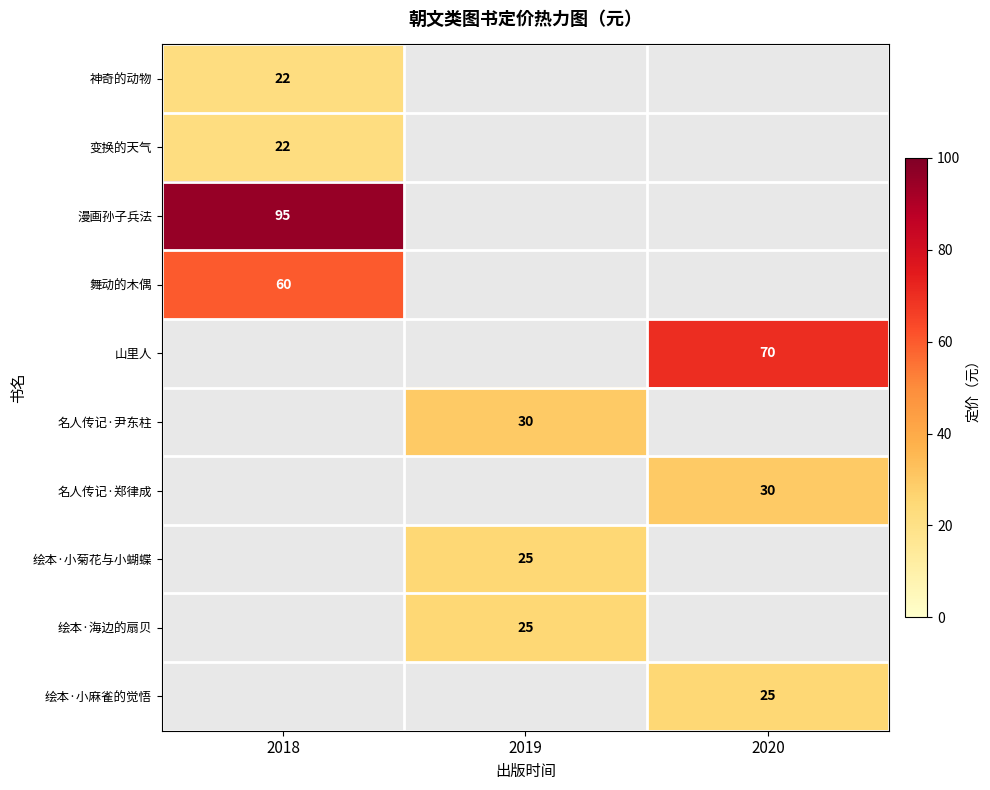

What is the maximum value shown in the chart?

95.0